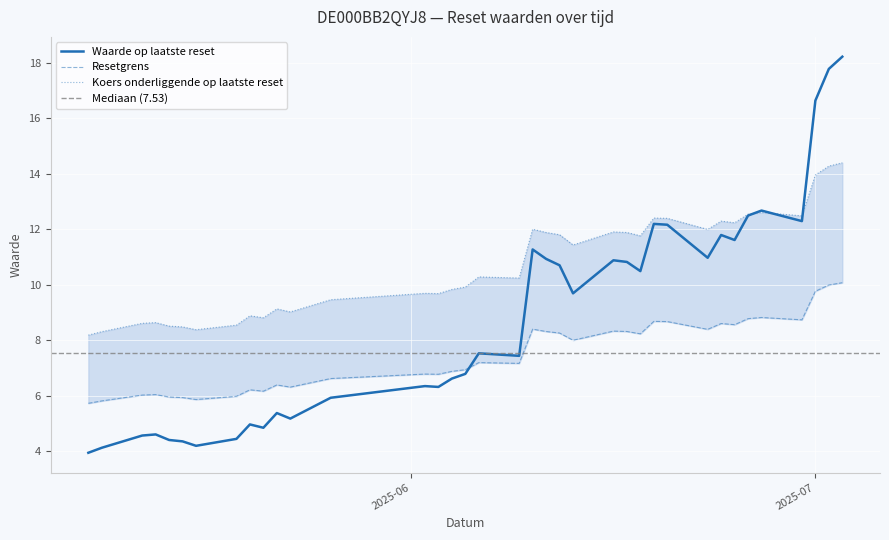

What is the difference between the second highest and minimum values in the Koers onderliggende op laatste reset series?

6.1